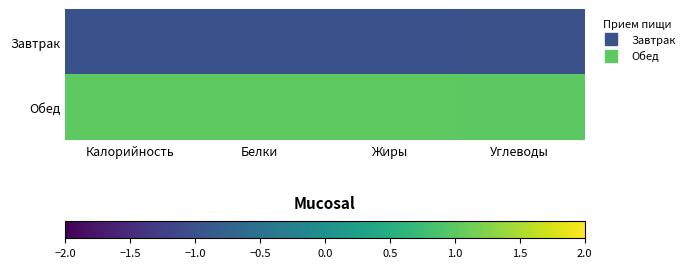

Which series changed the most between Калорийность and Углеводы?

Обед